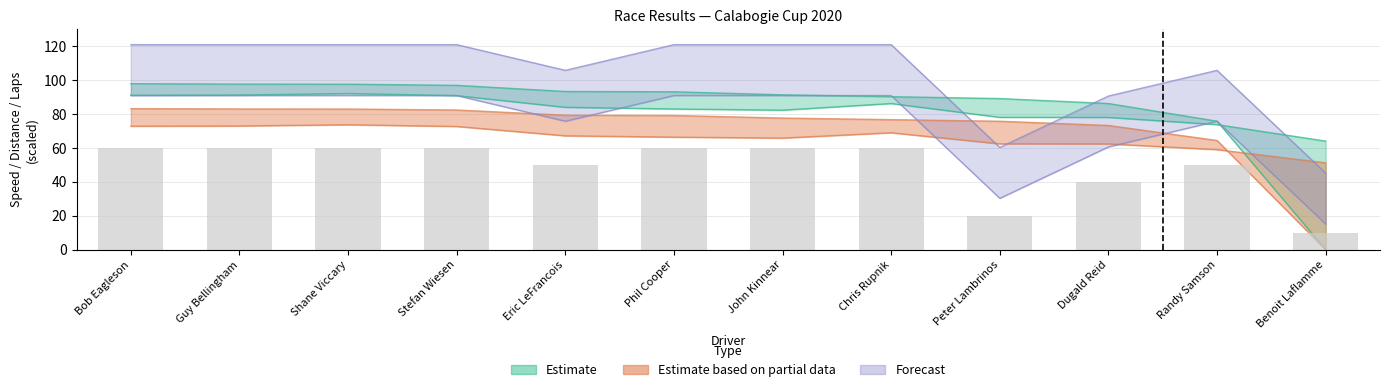

What position from the right is Bob Eagleson?

12